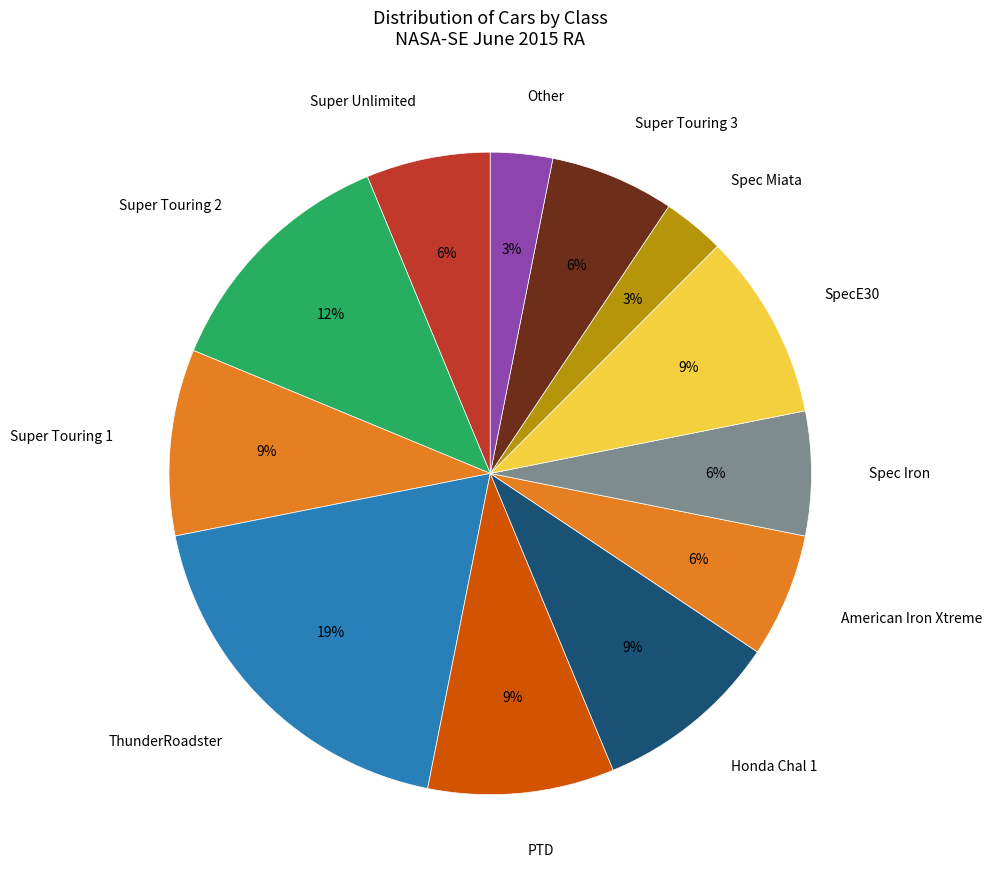

What is the largest slice in the pie chart?

ThunderRoadster